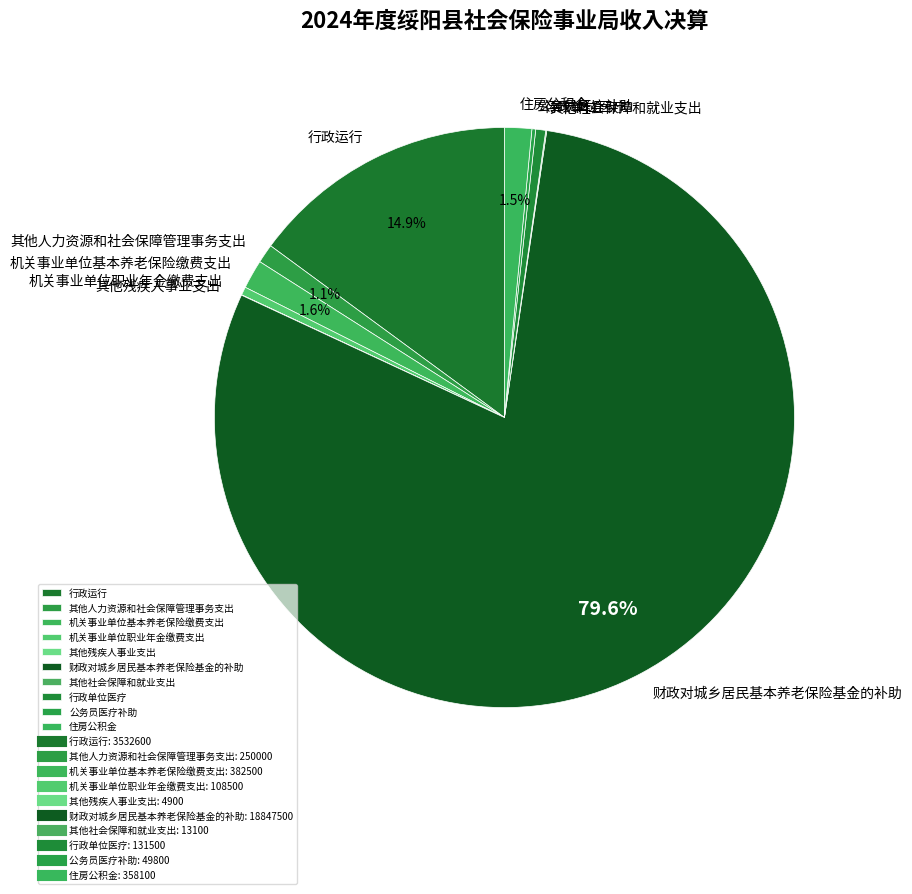

What is the largest slice in the pie chart?

财政对城乡居民基本养老保险基金的补助